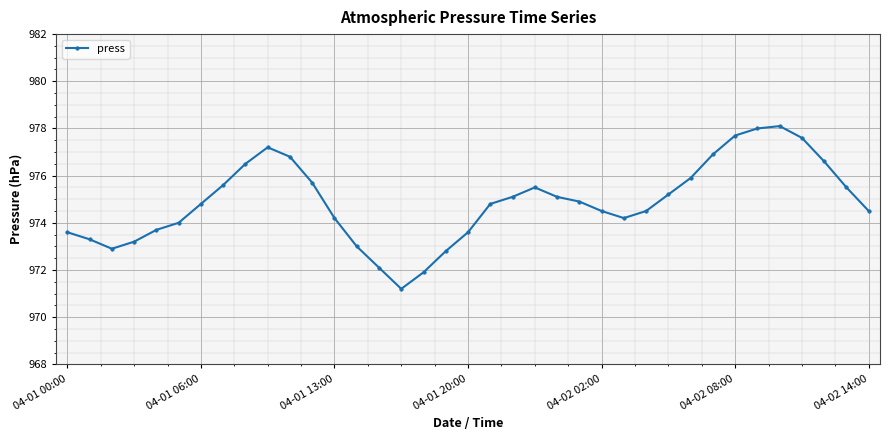

How many points are lower than both their immediate neighbors (excluding endpoints)?

3